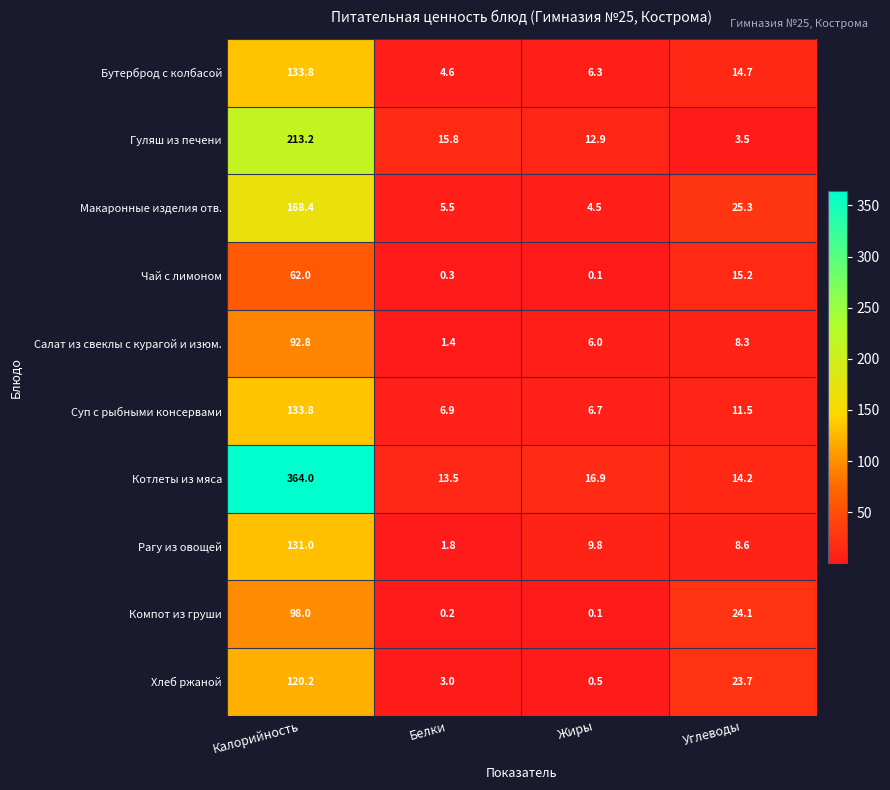

What is the difference between the Гуляш из печени values at Белки and Углеводы?

12.3